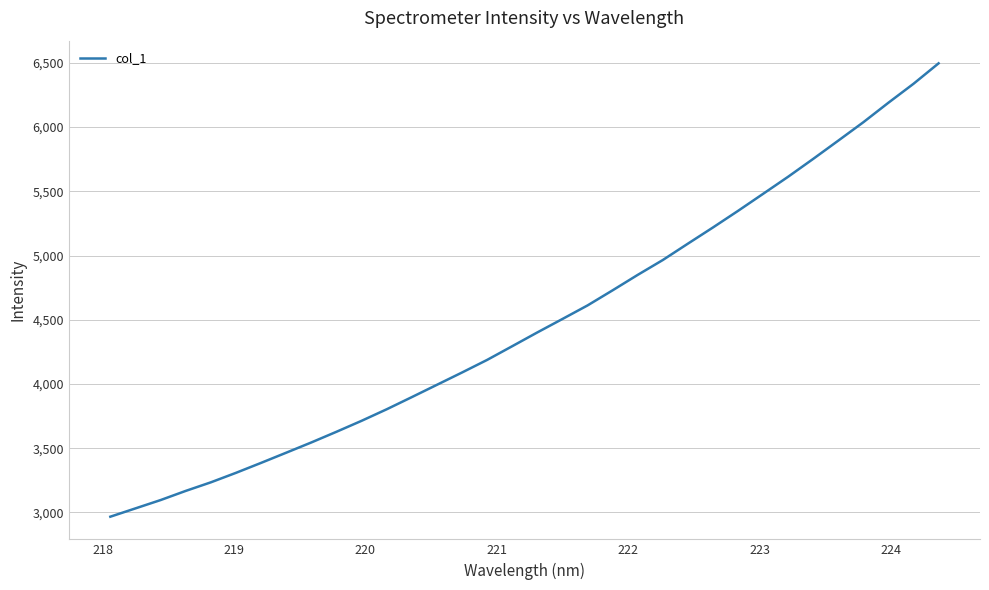

What is the difference between the maximum and minimum values?

3528.7